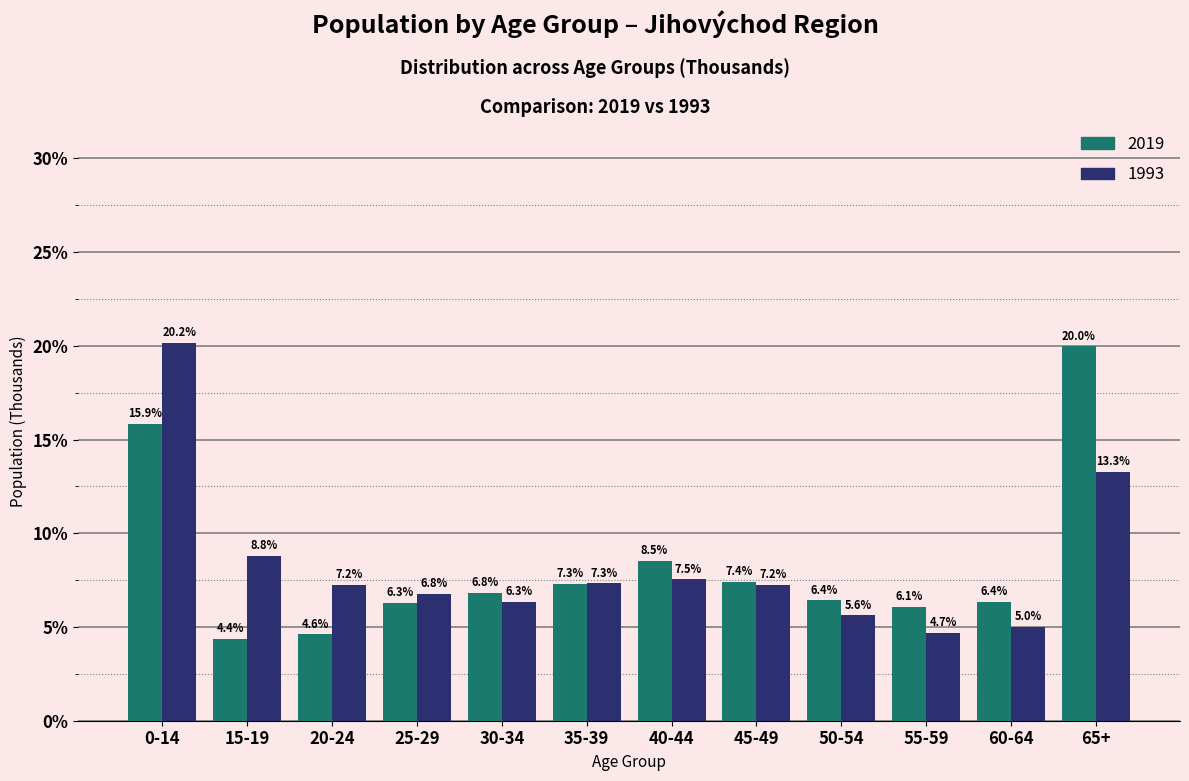

Reading left to right, list all the values displayed in this chart.

2019: 15.9	4.4	4.6	6.3	6.8	7.3	8.5	7.4	6.4	6.1	6.4	20.0
1993: 20.2	8.8	7.2	6.8	6.3	7.3	7.5	7.2	5.6	4.7	5.0	13.3